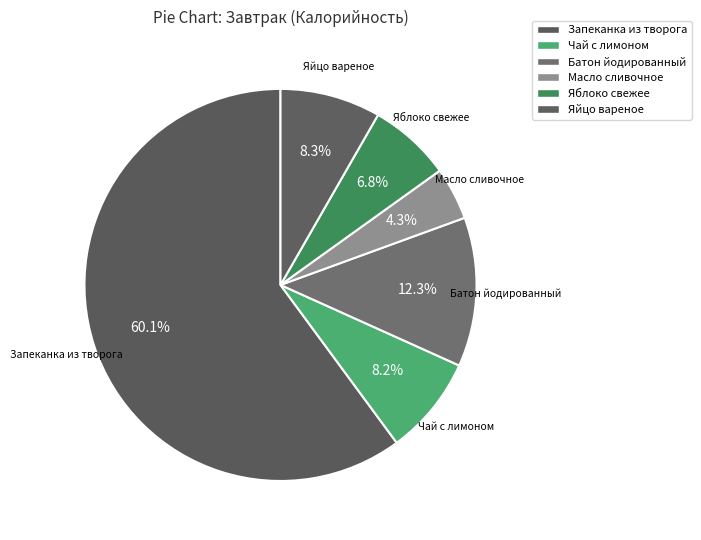

Which slice is the smallest?

Масло сливочное